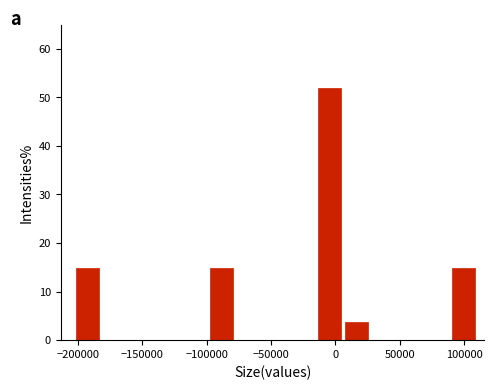

Which range on the x-axis has the tallest bar?

-15000 to 5000